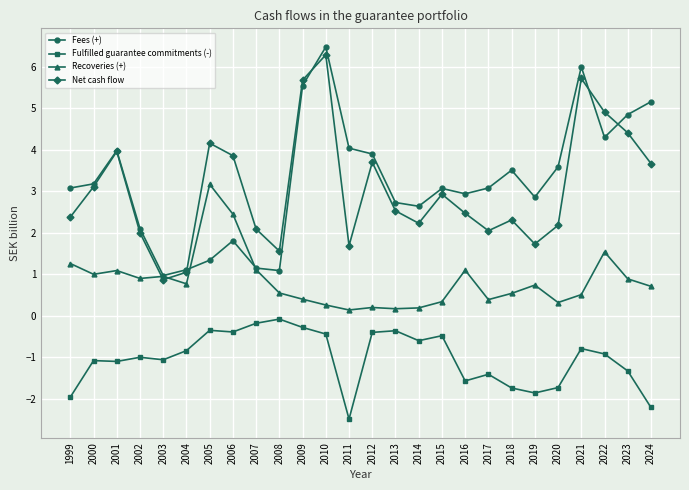

How many lines are shown in the chart?

4